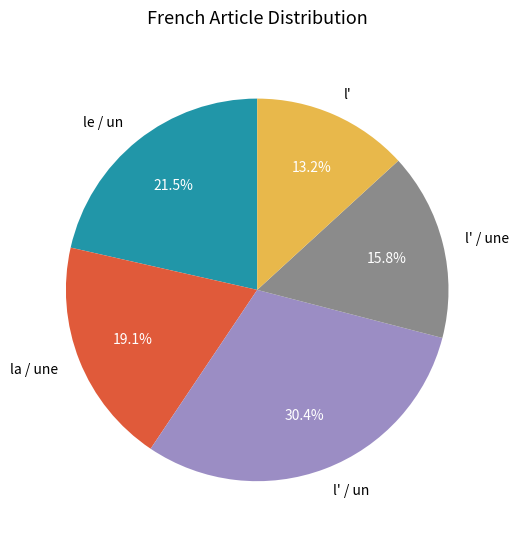

Do la / une and l' / un together represent more than half of the pie?

No